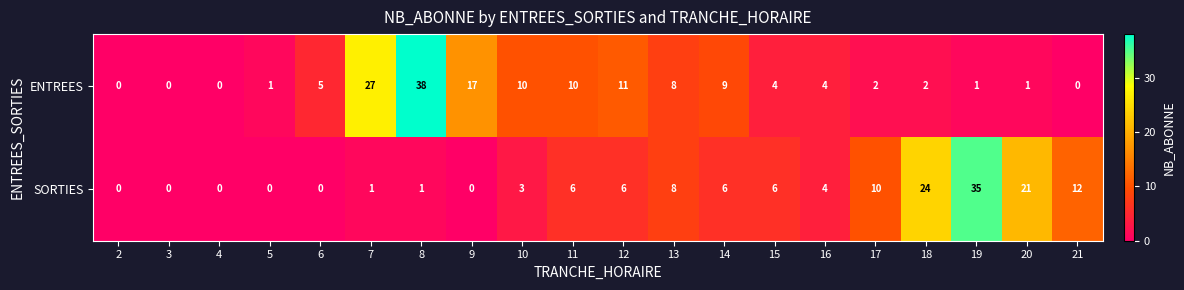

The value of ENTREES at 17 is 2. True or false?

True